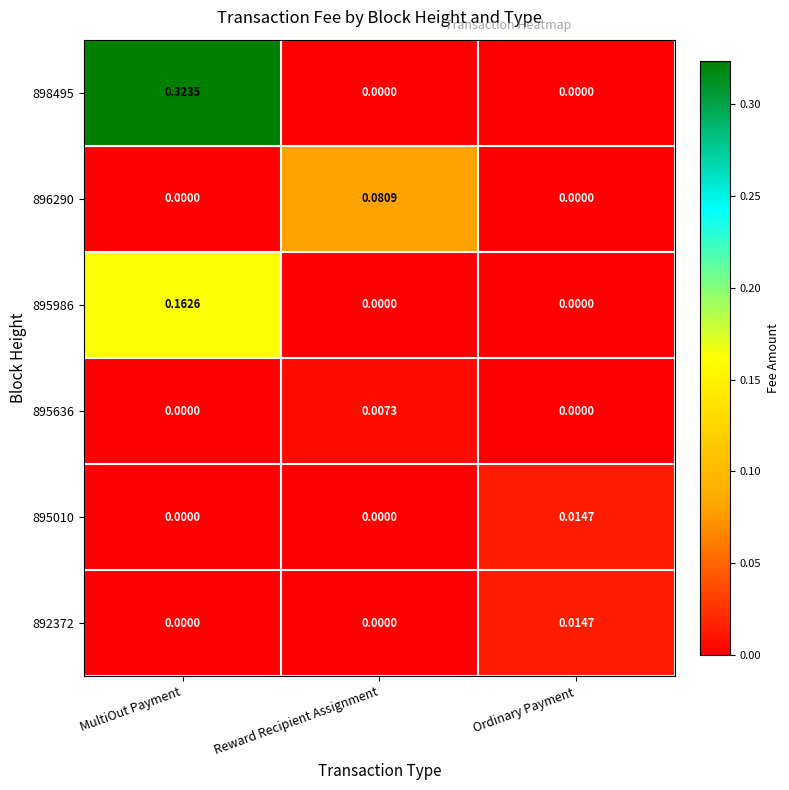

At which label does 895010 reach its peak?

Ordinary Payment